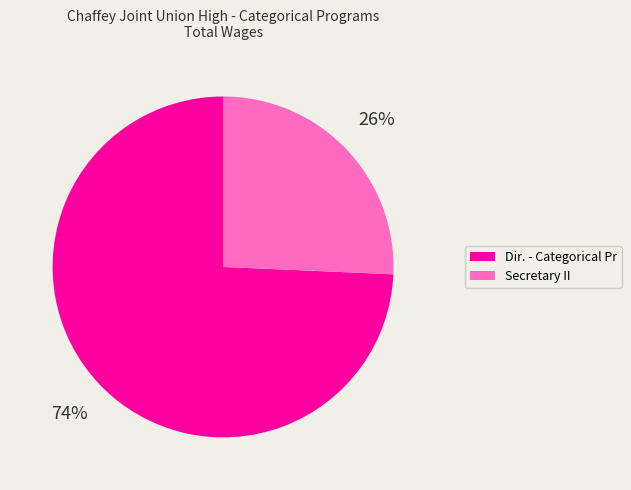

To the nearest percent, what is the combined percentage of Dir. - Categorical Pr and Secretary II?

100%